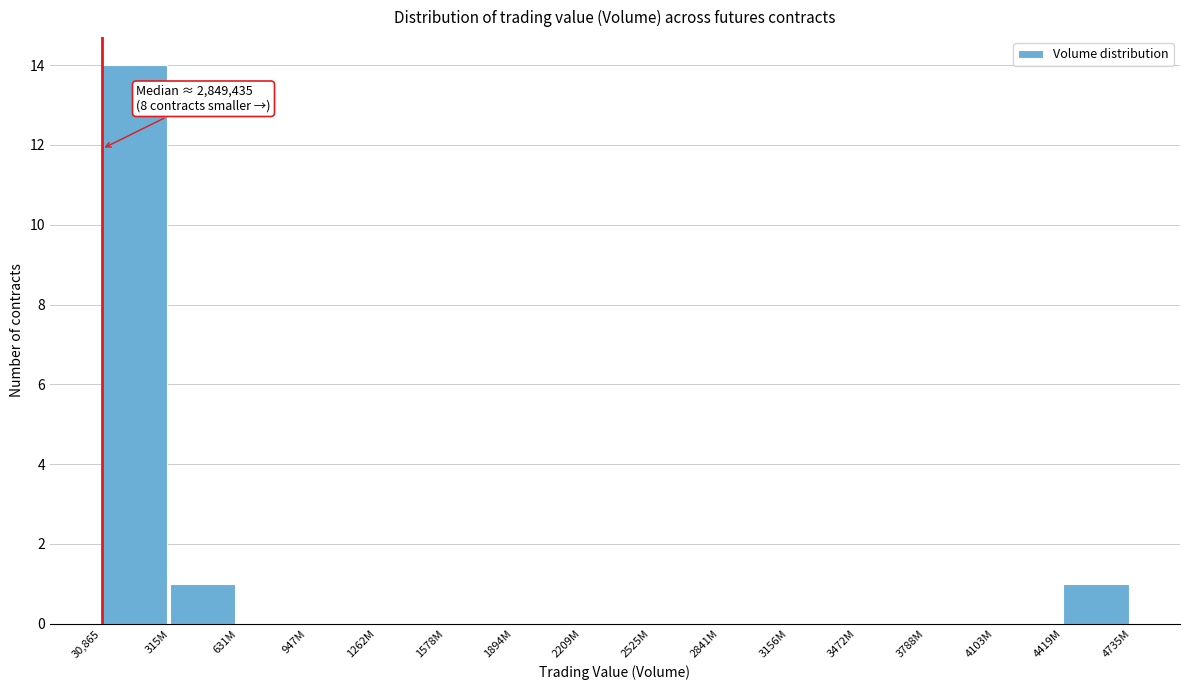

Reading left to right, what are all the values shown in this chart?

30,865=14	315M=1	631M=0	947M=0	1262M=0	1578M=0	1894M=0	2209M=0	2525M=0	2841M=0	3156M=0	3472M=0	3788M=0	4103M=0	4419M=1